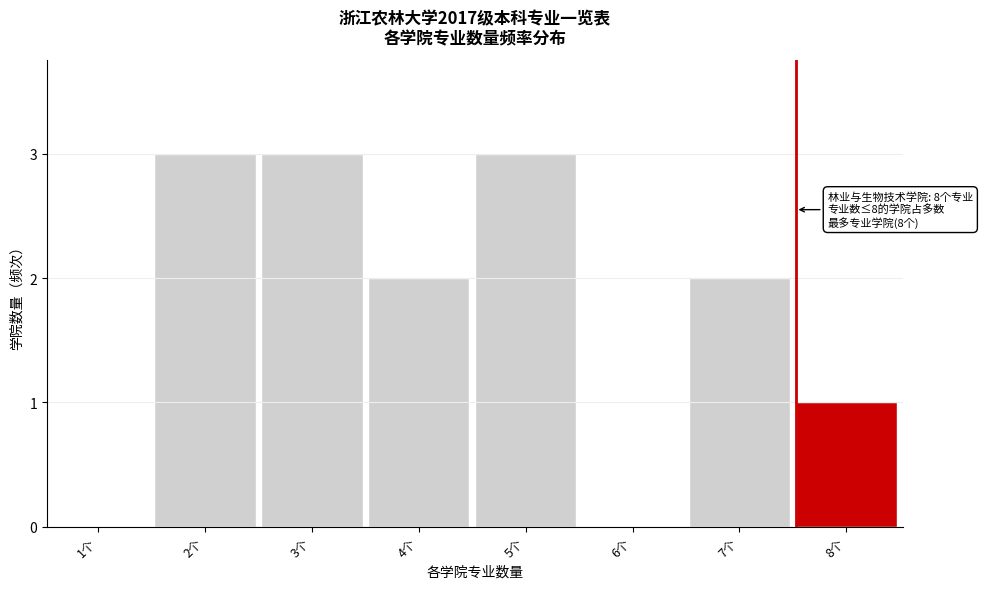

The chart shows a value of 2 at 1个. True or false?

False